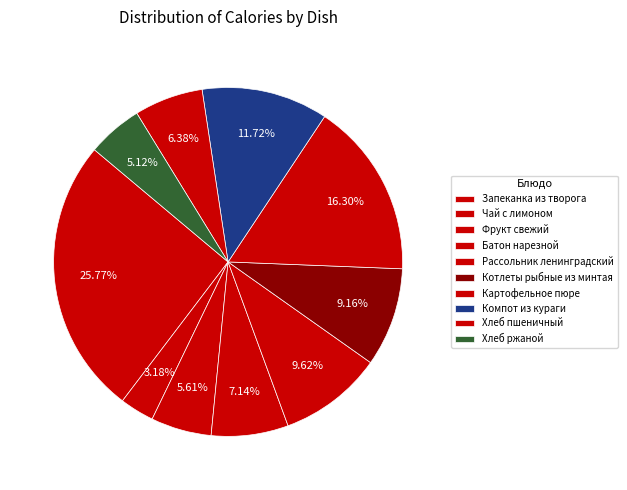

Does any single category account for the majority?

No